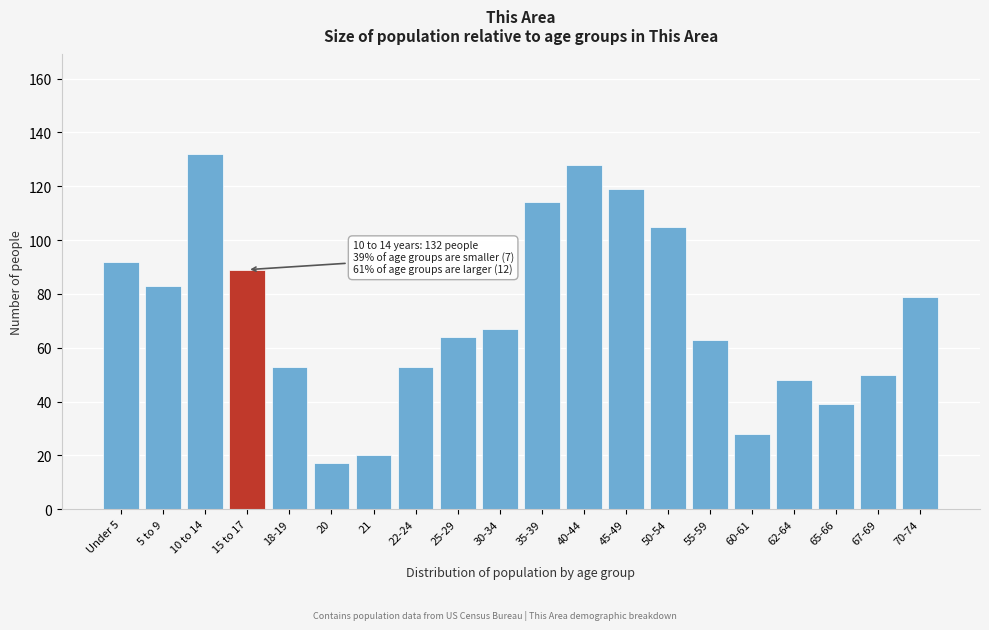

Reading left to right, list all the values displayed in this chart.

Under 5=92	5 to 9=83	10 to 14=132	15 to 17=89	18-19=53	20=17	21=20	22-24=53	25-29=64	30-34=67	35-39=114	40-44=128	45-49=119	50-54=105	55-59=63	60-61=28	62-64=48	65-66=39	67-69=50	70-74=79